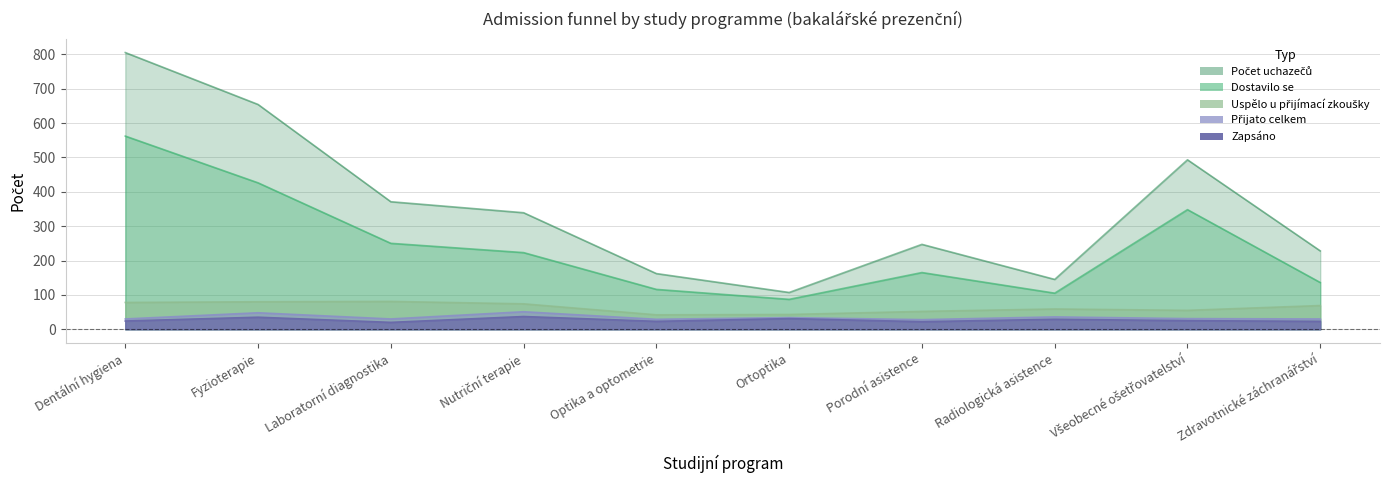

What is the label of the 4th point from the left?

Nutriční terapie